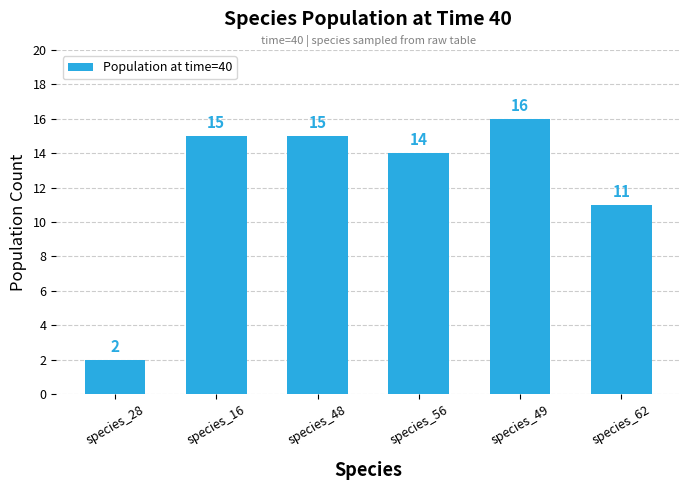

Which category has the highest value across all series?

species_49